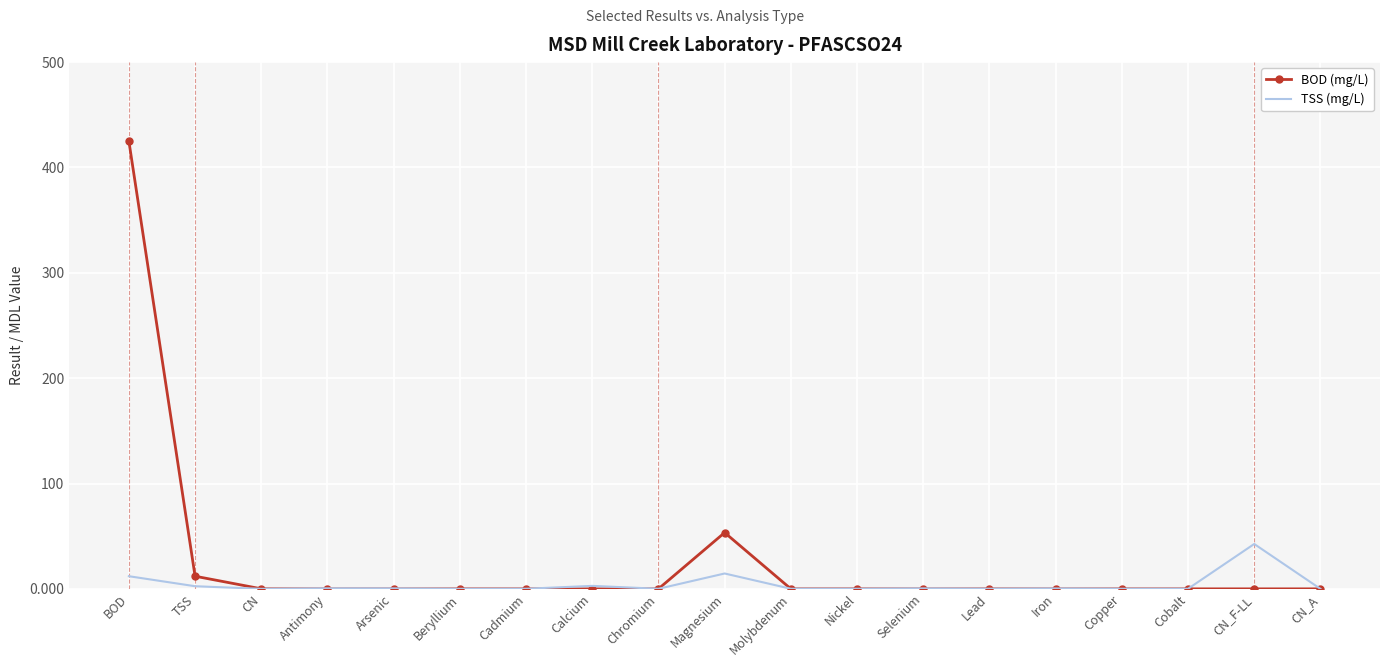

What is the maximum value for BOD (mg/L)?

425.0